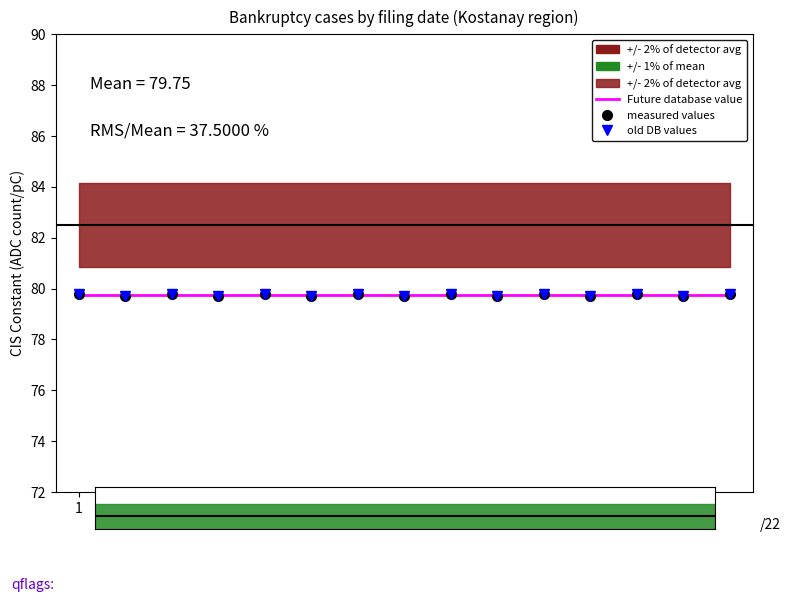

Which series has the largest range (max minus min)?

measured values